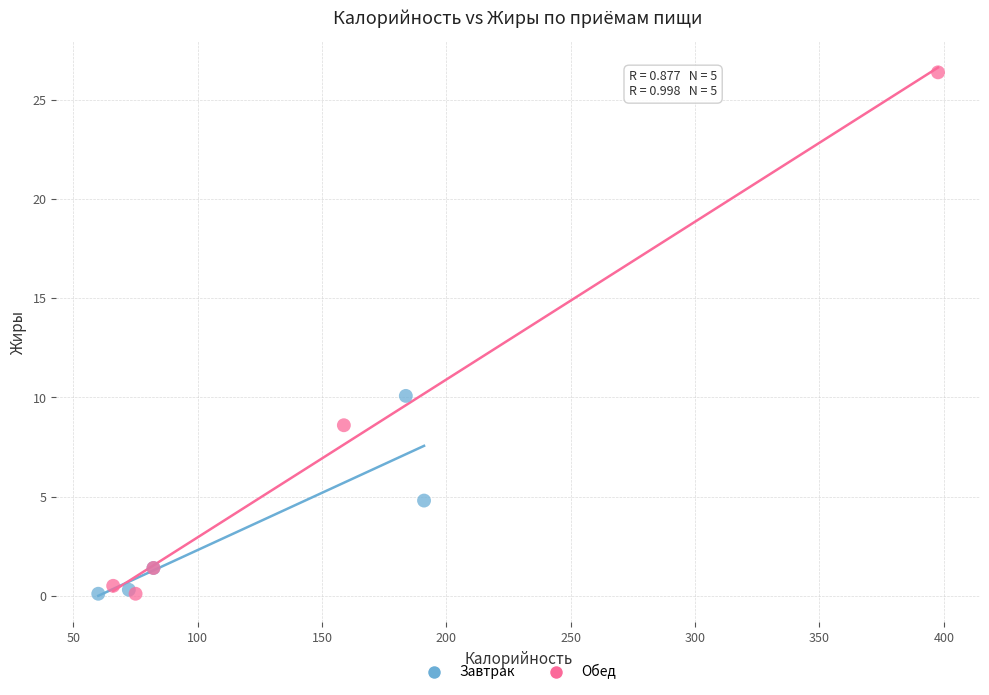

Which series has the largest Y range (max minus min)?

Обед